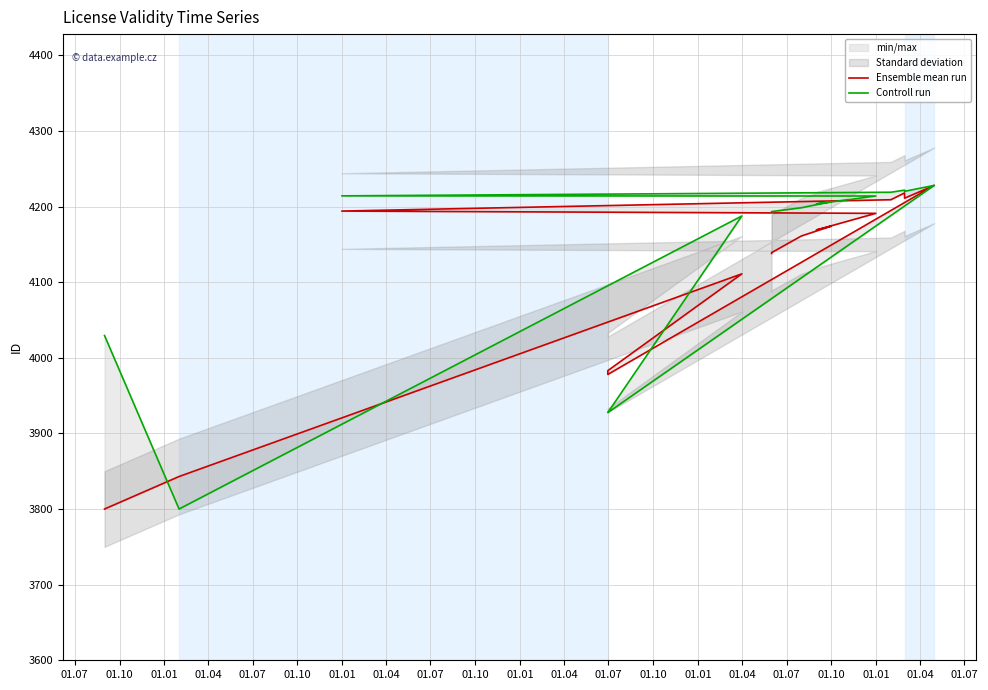

How many interior local valleys does the Ensemble mean run series have?

3